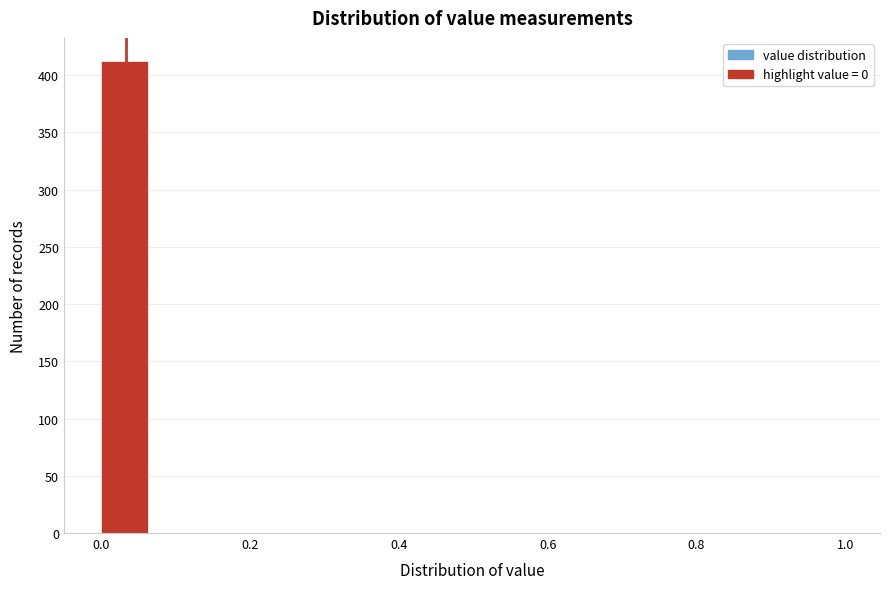

Read against the x-axis, roughly where is the centre of the tallest bar?

0.04